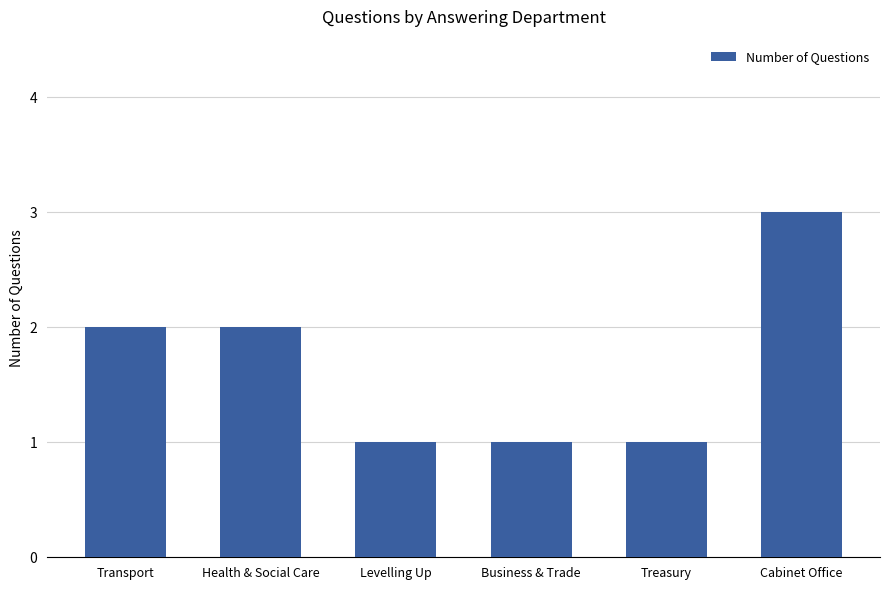

What is the greatest value displayed?

3